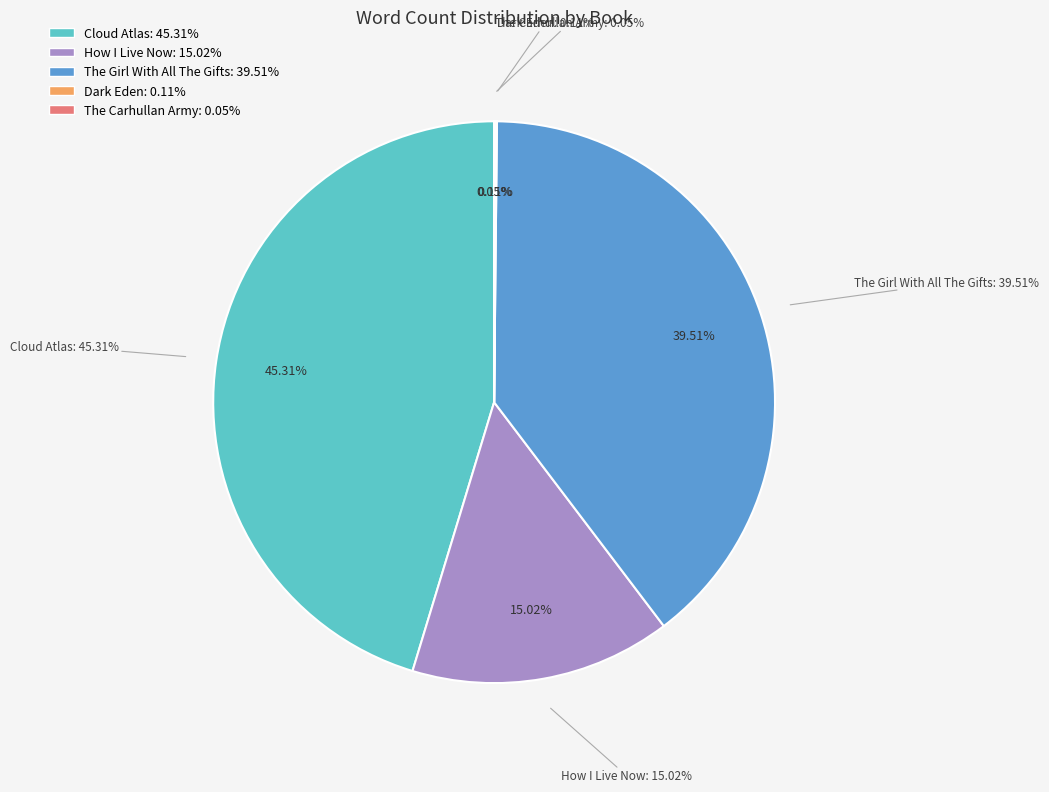

Is there any slice that represents more than half of the pie?

No